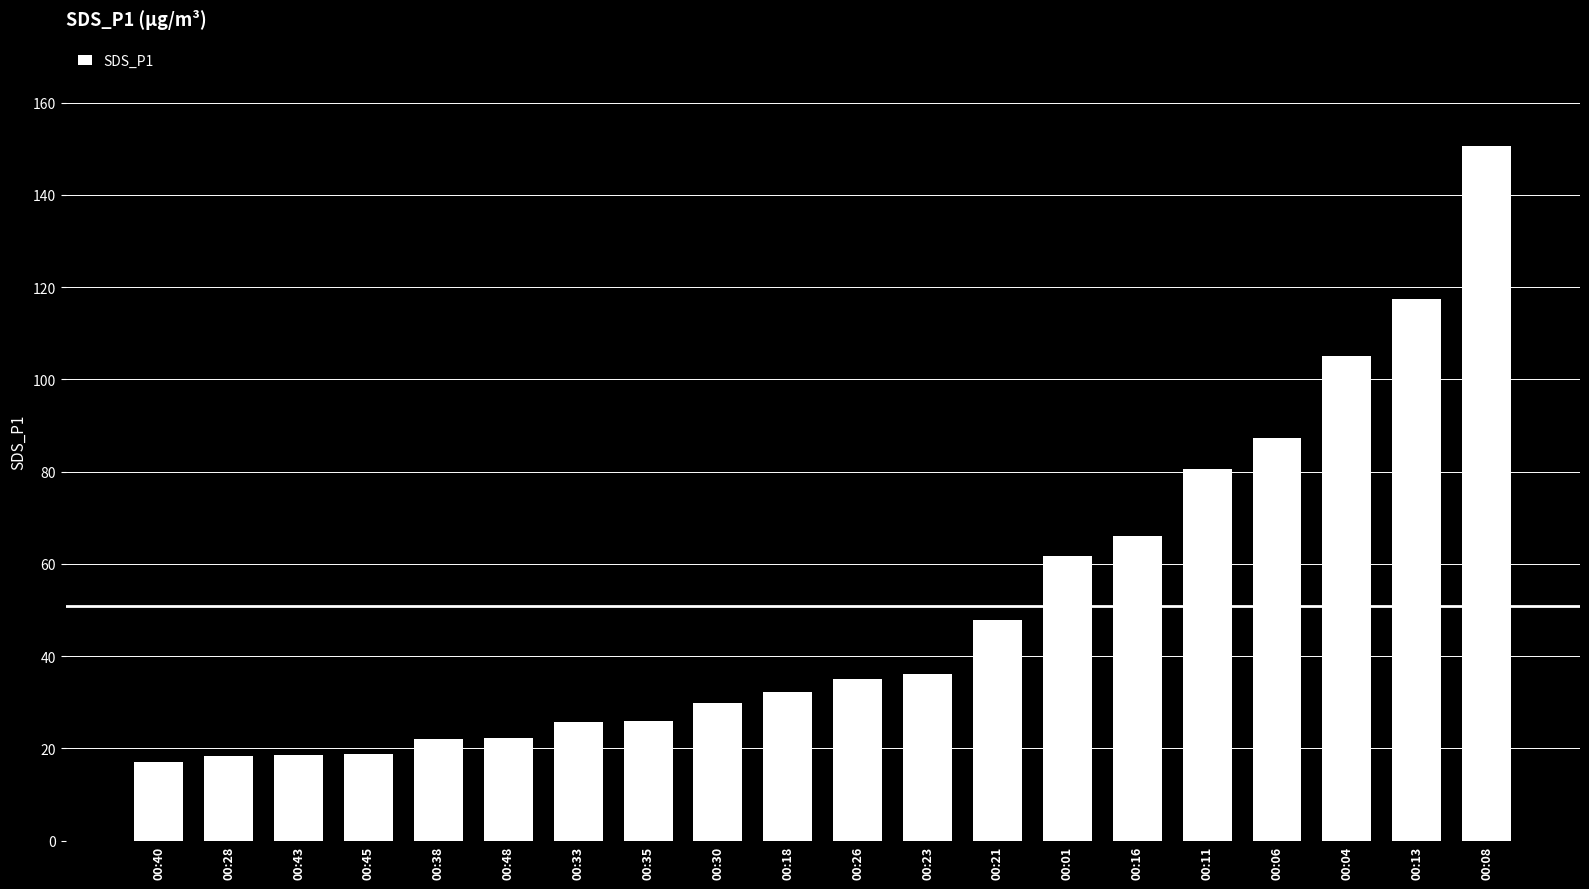

What is the ratio of the value at 00:01 to the value at 00:40?

3.6